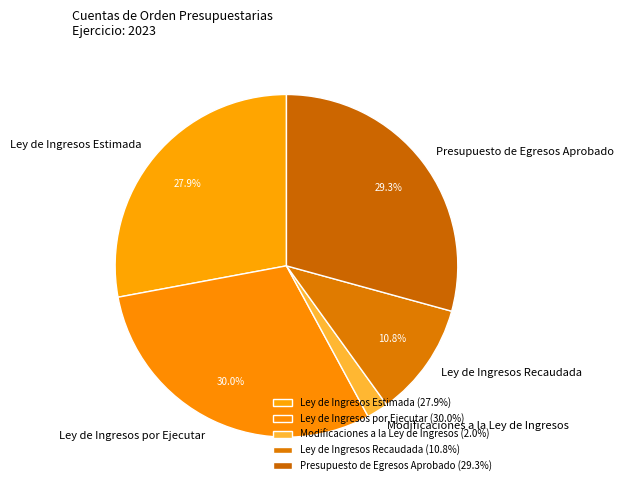

Count the number of slices in the pie.

5